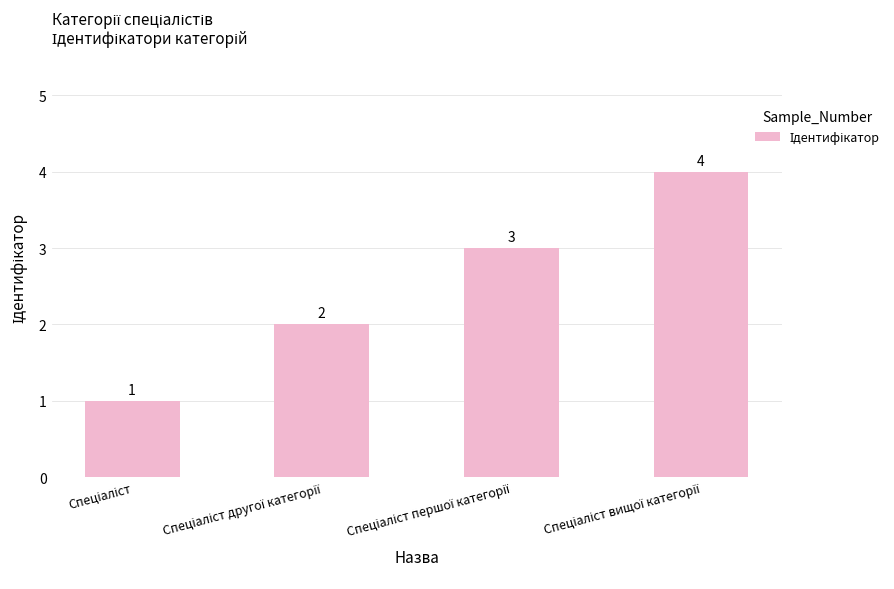

What is the difference between the maximum and minimum values?

3